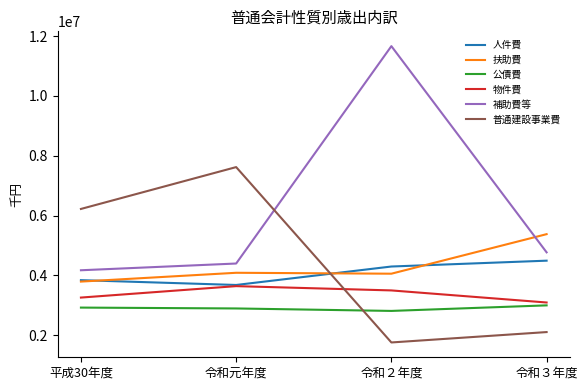

What is the difference between the highest and lowest values at 令和元年度?

4726437